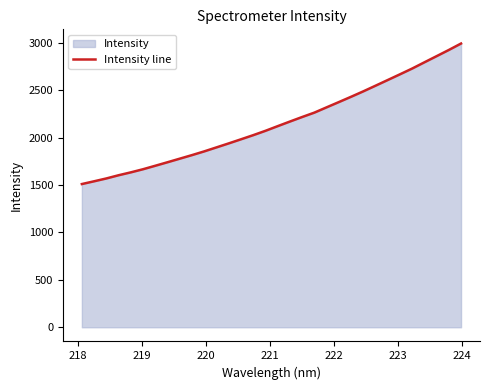

What is the average value?

2151.0